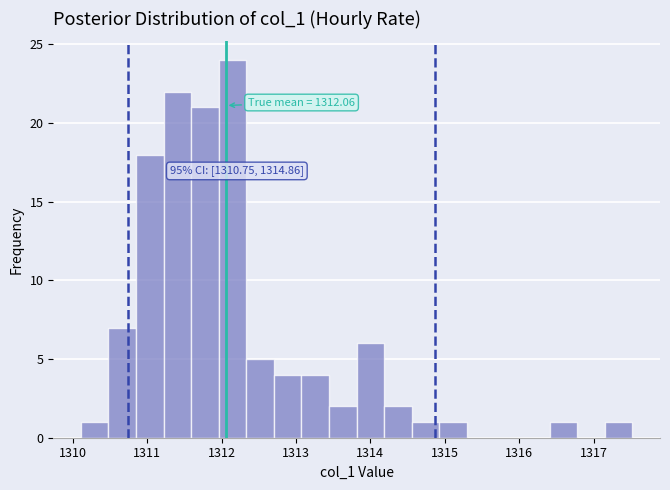

Read against the x-axis, roughly where is the centre of the tallest bar?

1312.1